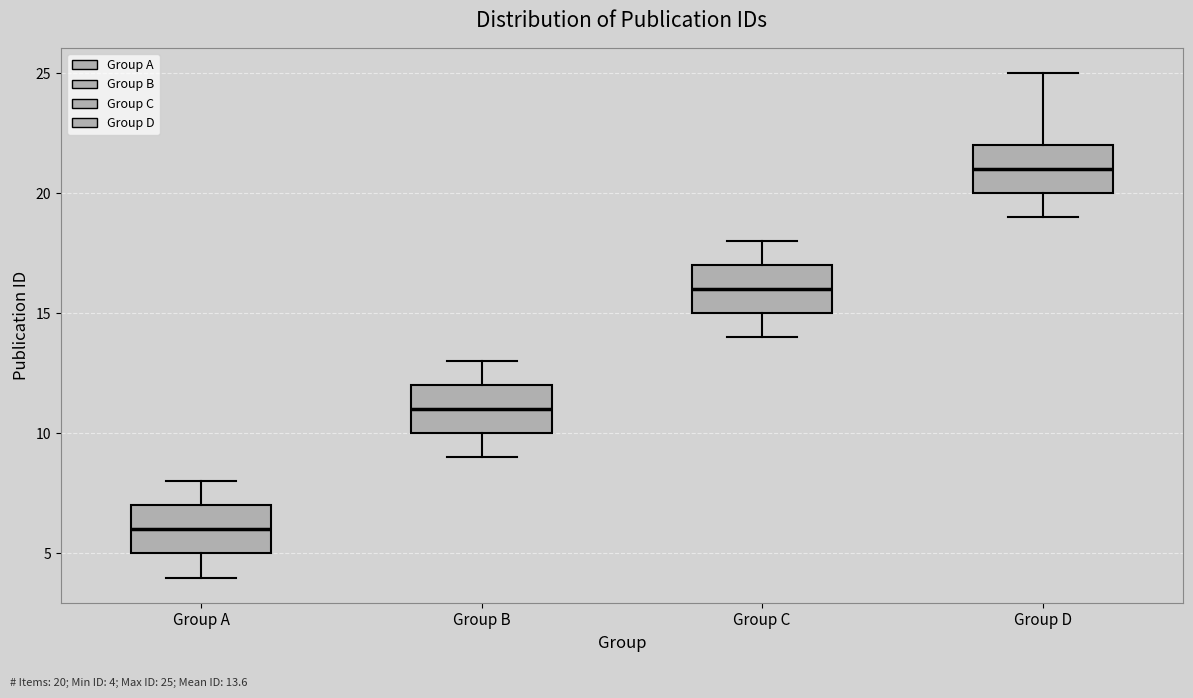

Reading left to right, read every box against the y-axis: the position of its median line, the range the box covers, and the ends of its whiskers. The values are not printed on the chart, so give them approximately, as read against the axis.

Group A: median 6, box 5 to 7, whiskers 4 to 8
Group B: median 11, box 10 to 12, whiskers 9 to 13
Group C: median 16, box 15 to 17, whiskers 14 to 18
Group D: median 21, box 20 to 22, whiskers 19 to 25